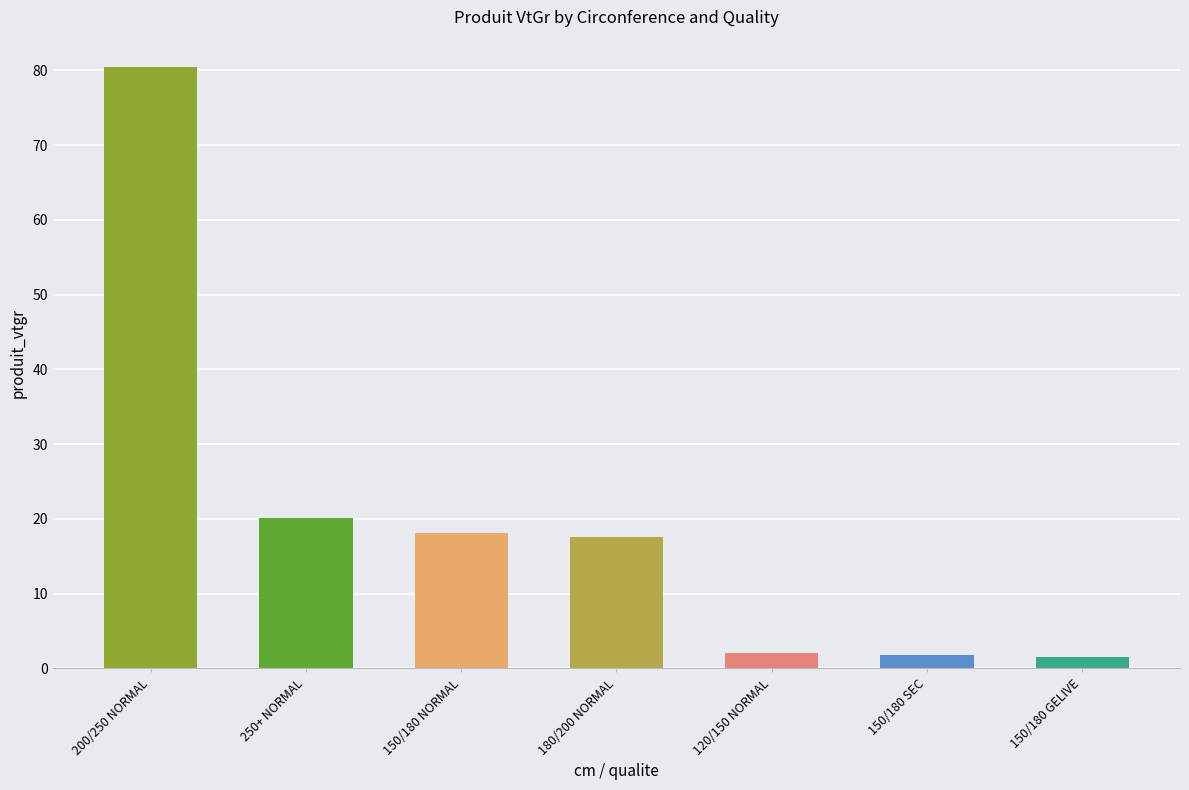

What is the maximum value shown in the chart?

80.4